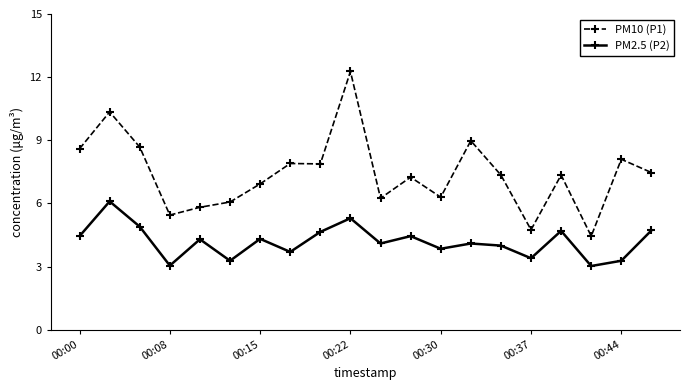

What is the sum of all PM10 (P1) values?

148.2